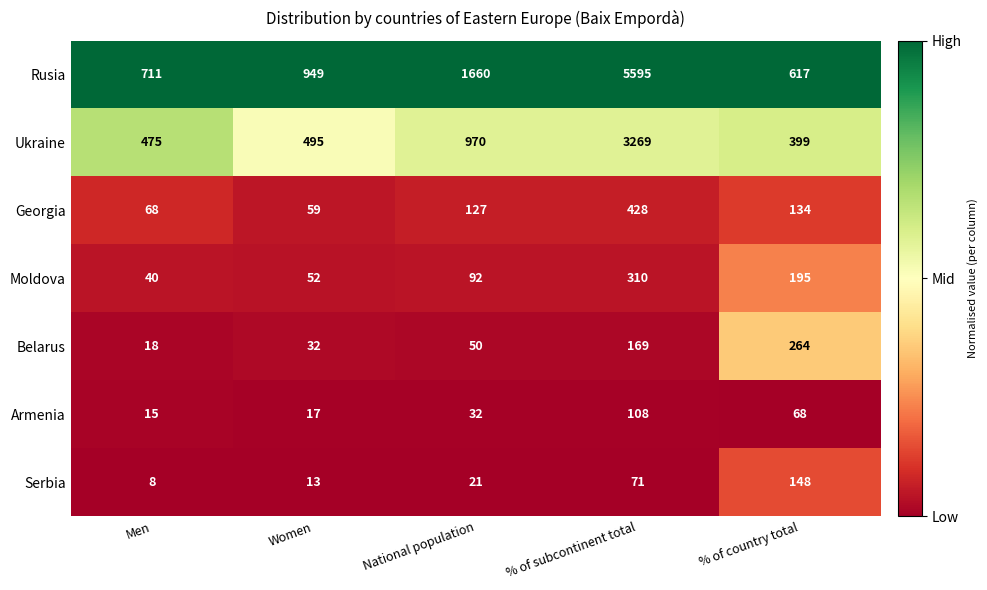

What value does the Belarus series have at % of country total, to the nearest 5?

265